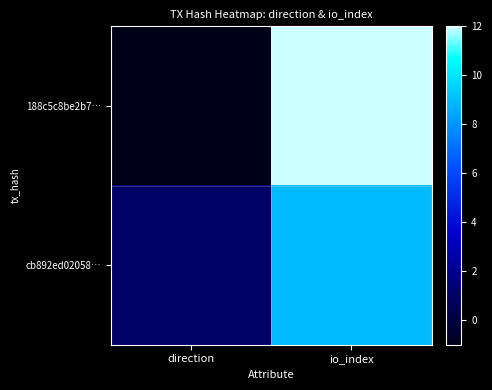

Which series has the widest spread of values?

188c5c8be2b7…